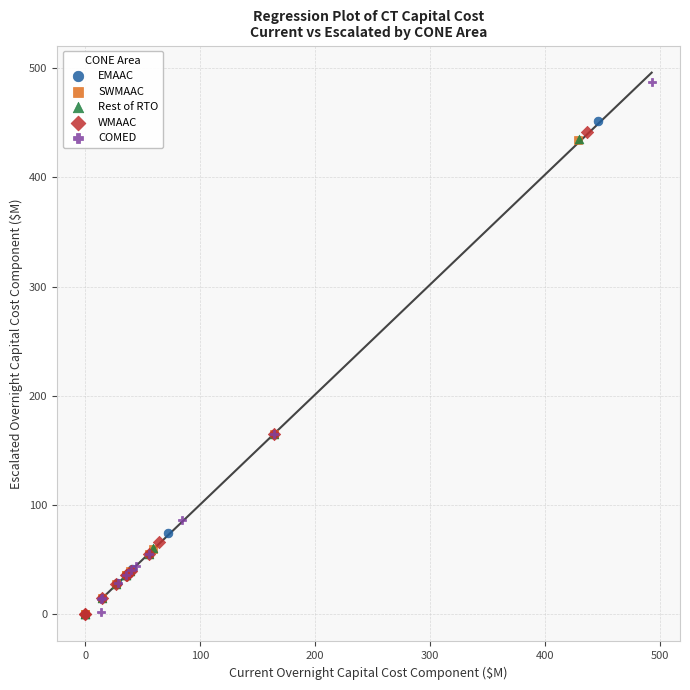

Which series has the widest spread of Y values?

COMED